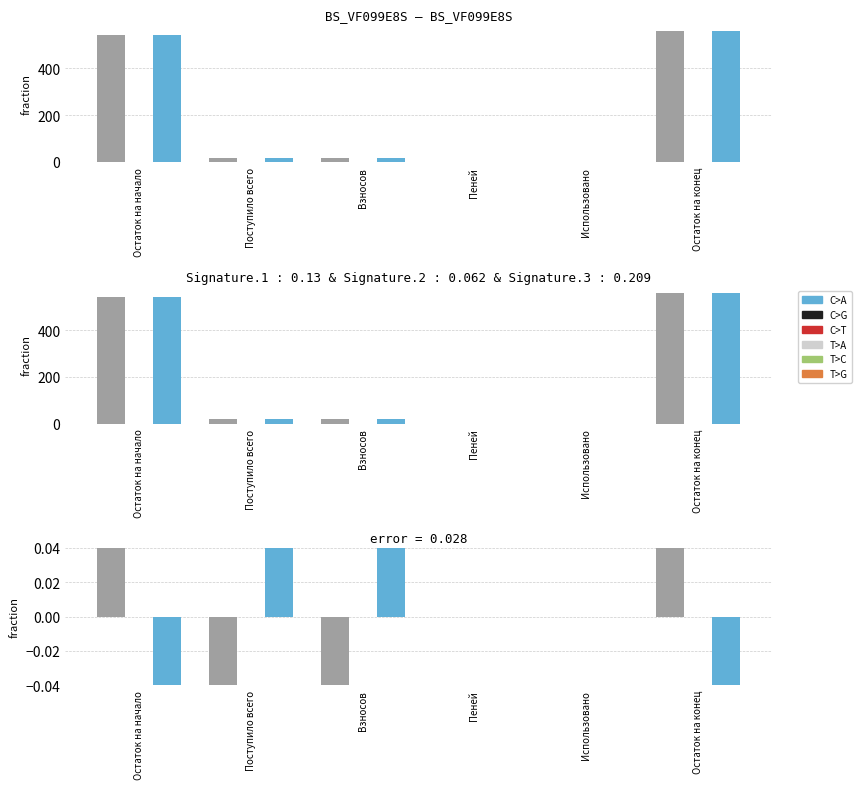

What is the minimum value shown in the chart?

-7.2